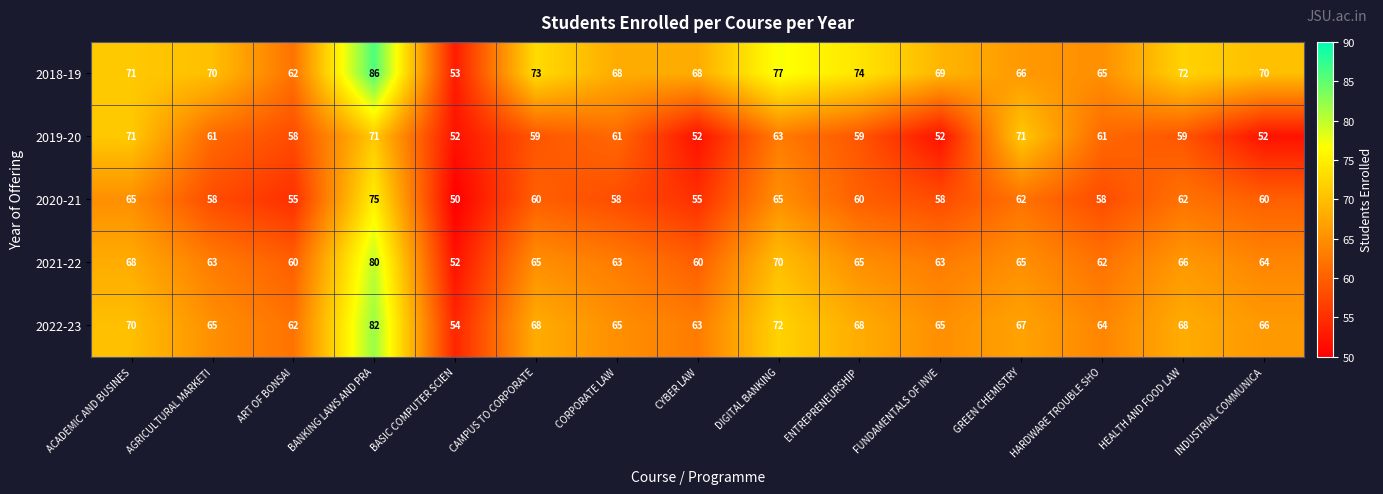

How many distinct data groups are displayed?

5